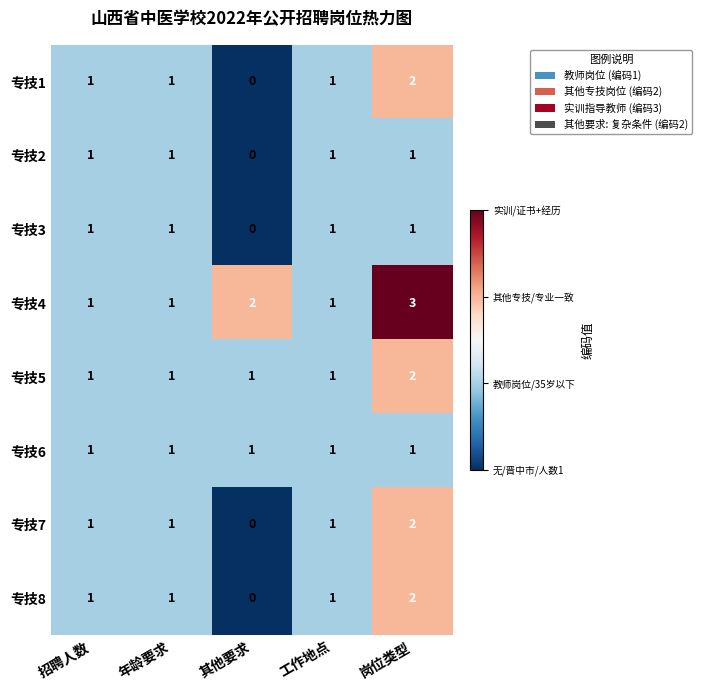

What value does the 专技4 series have at 岗位类型?

3